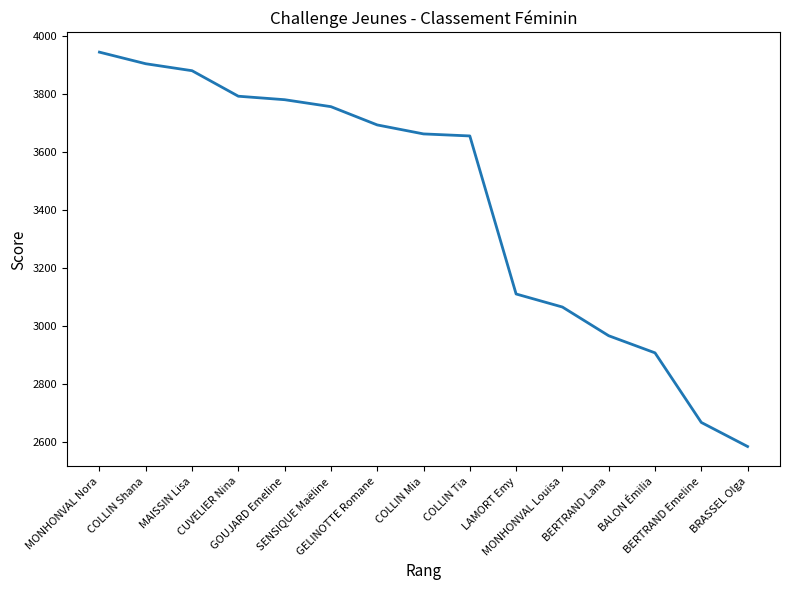

Reading left to right, extract all data points from this chart.

MONHONVAL Nora=3945	COLLIN Shana=3905	MAISSIN Lisa=3881	CUVELIER Nina=3793	GOUJARD Emeline=3781	SENSIQUE Maëline=3757	GELINOTTE Romane=3694	COLLIN Mia=3663	COLLIN Tia=3656	LAMORT Emy=3111	MONHONVAL Louisa=3066	BERTRAND Lana=2967	BALON Émilia=2908	BERTRAND Emeline=2668	BRASSEL Olga=2585